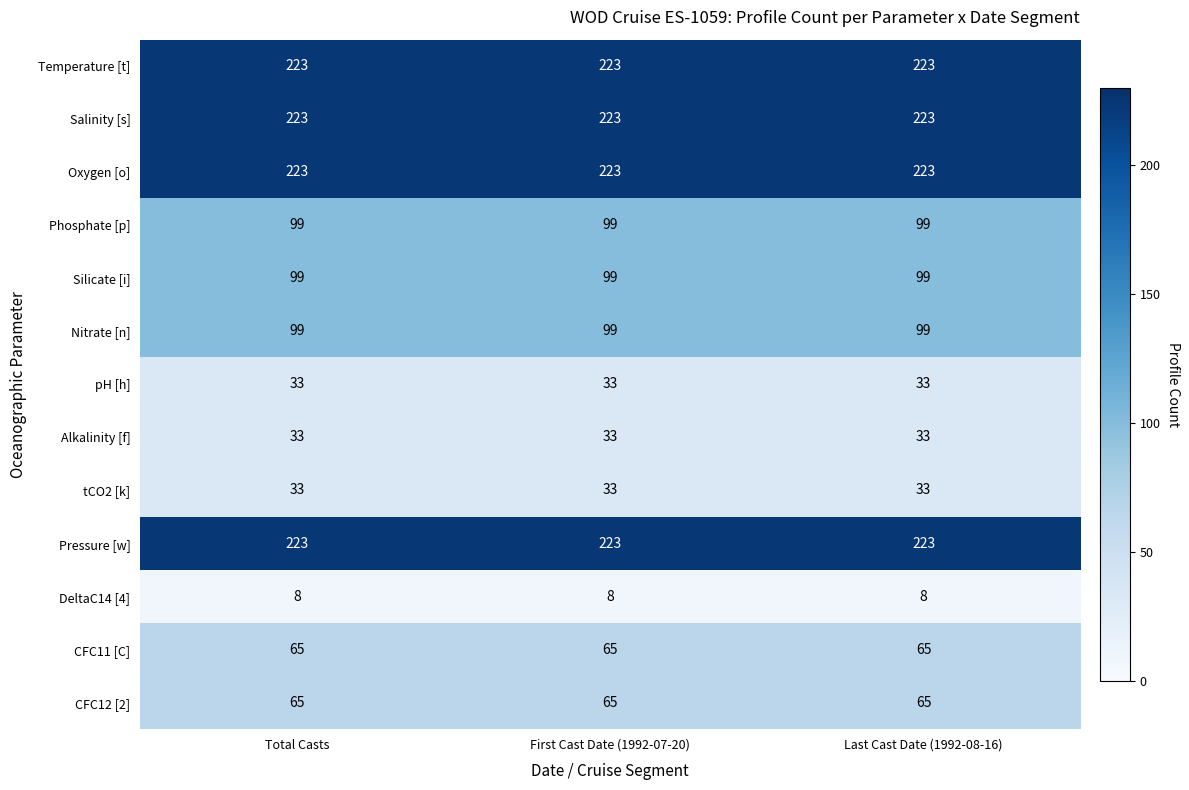

What is the difference between the highest and lowest values at Total Casts?

215